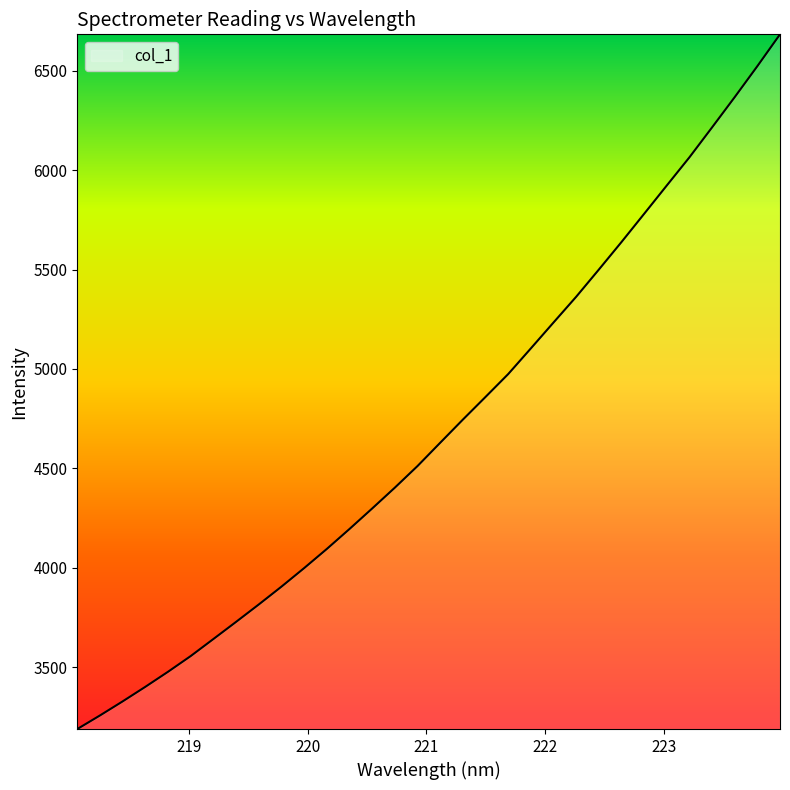

True or false: there are more than 2 points higher than both neighbors.

False